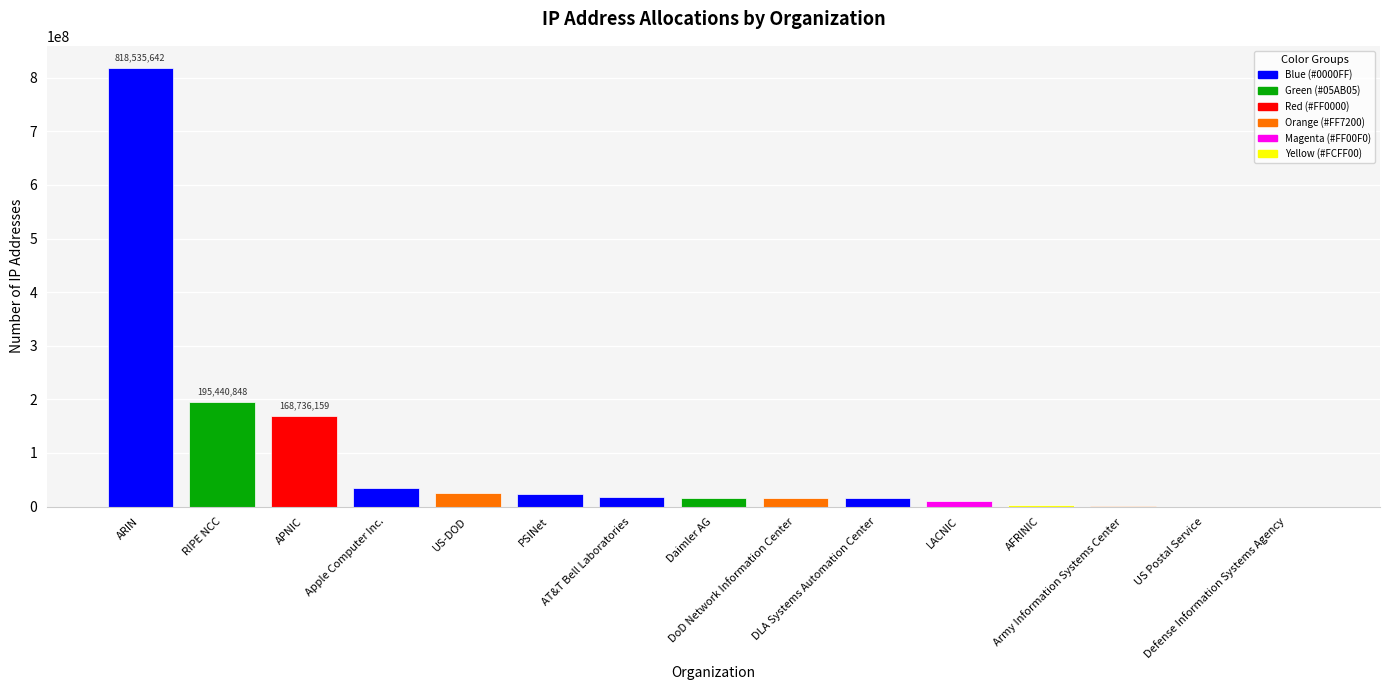

What is the ratio of the value at DoD Network Information Center to the value at Apple Computer Inc.?

0.5